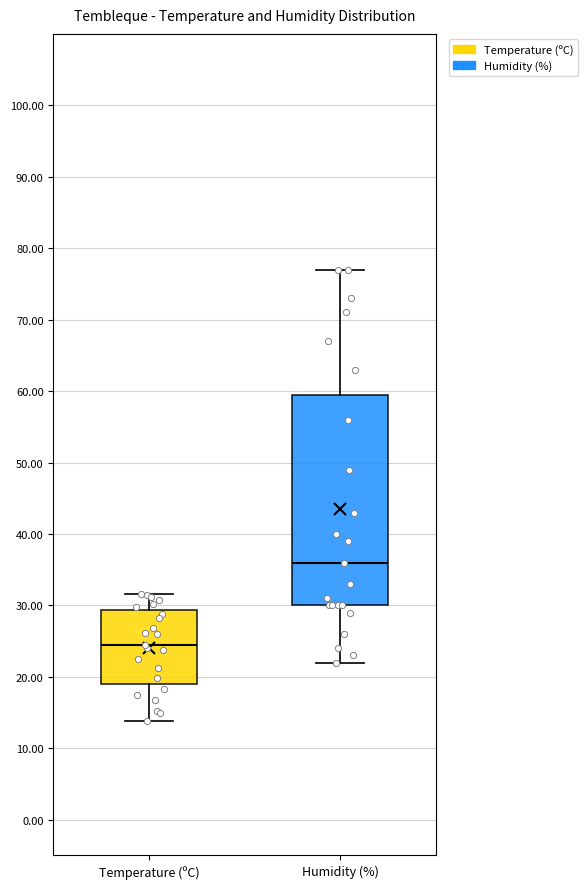

Which box is the tallest, from its lower edge to its upper edge?

Humidity (%)